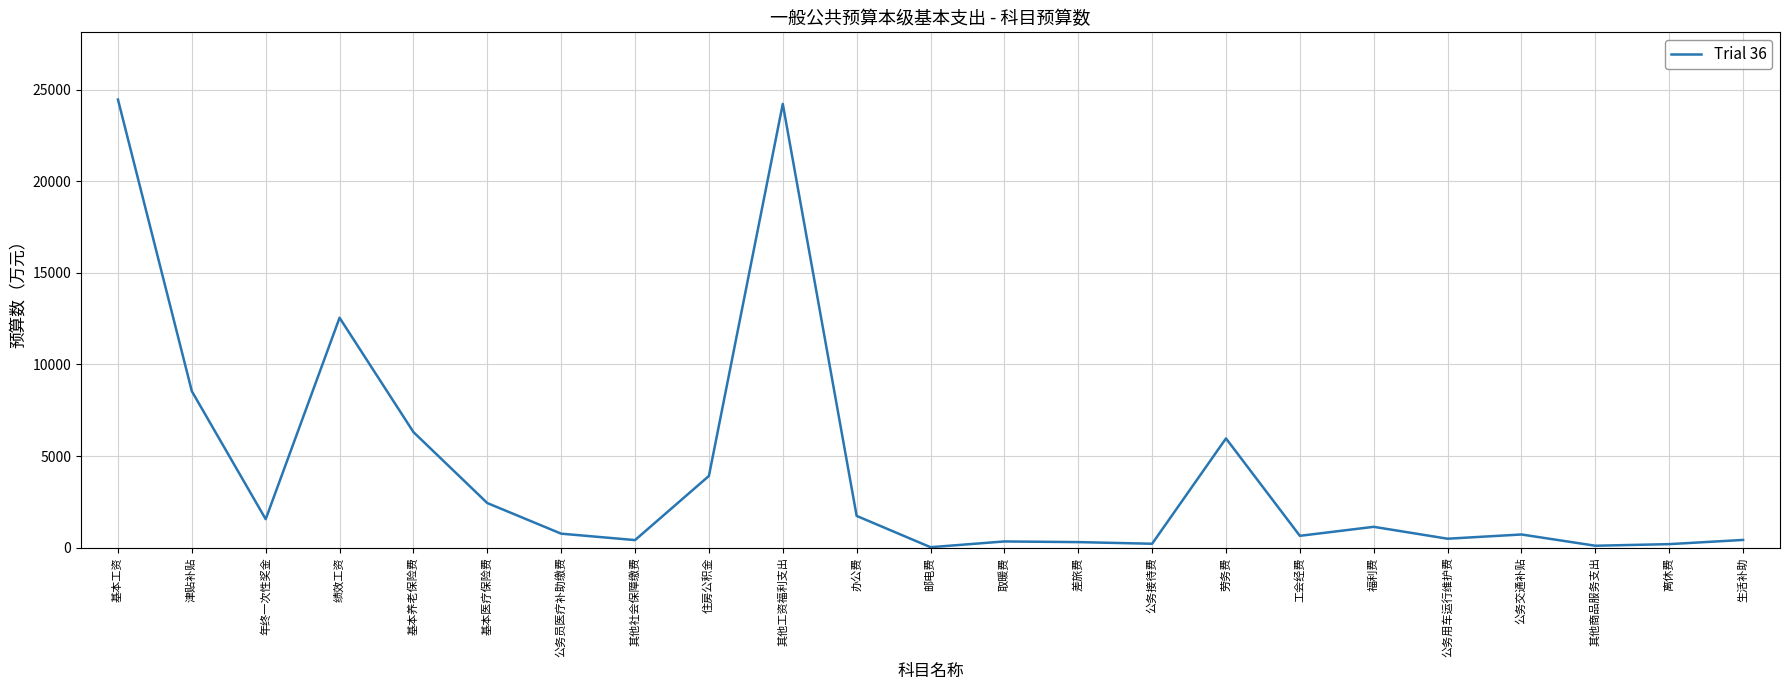

What is the approximate value at 劳务费?

5960.9